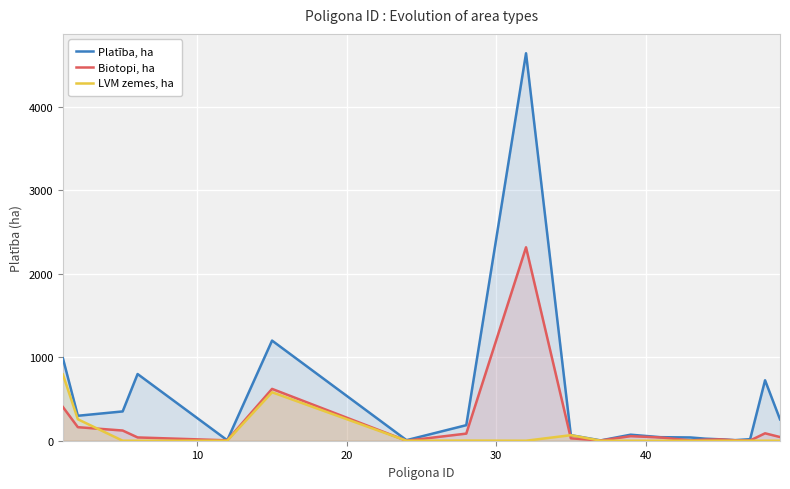

How many values in the Platība, ha series are below 72?

10